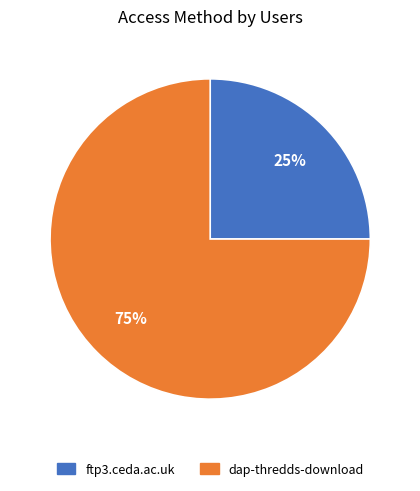

To the nearest percent, what is the difference between the largest and smallest slice percentages?

50%